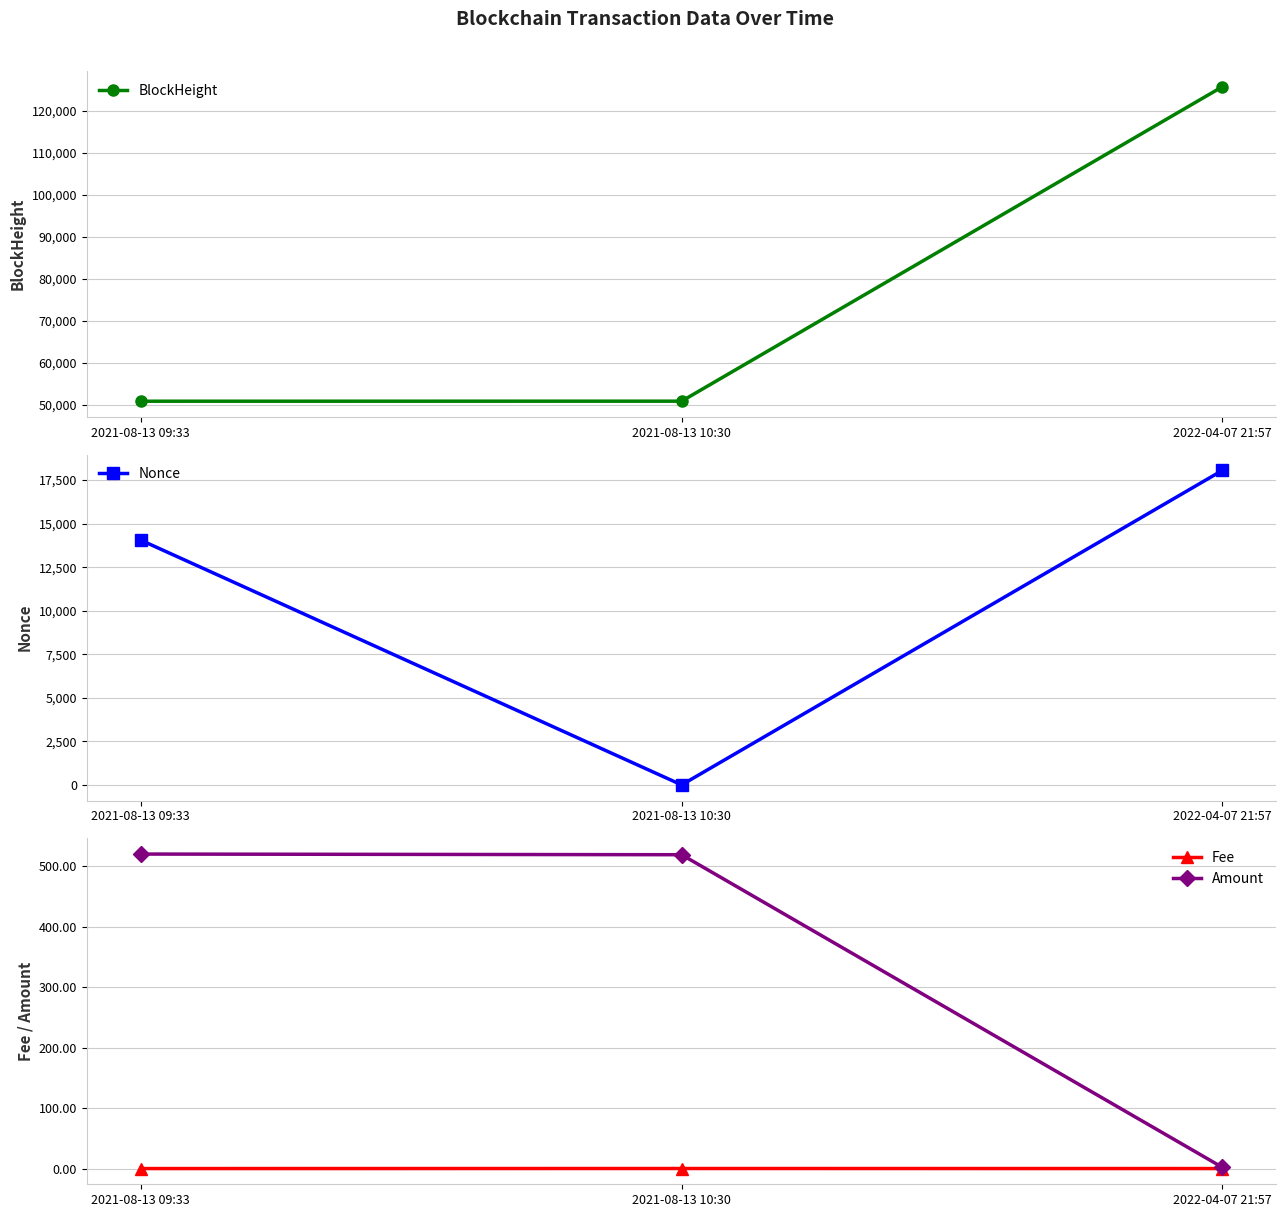

At which label does Nonce reach its peak?

2022-04-07 21:57